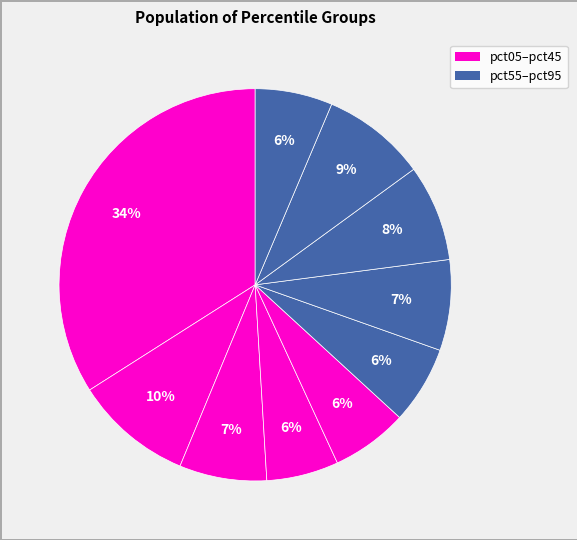

How many slices are in this pie chart?

10